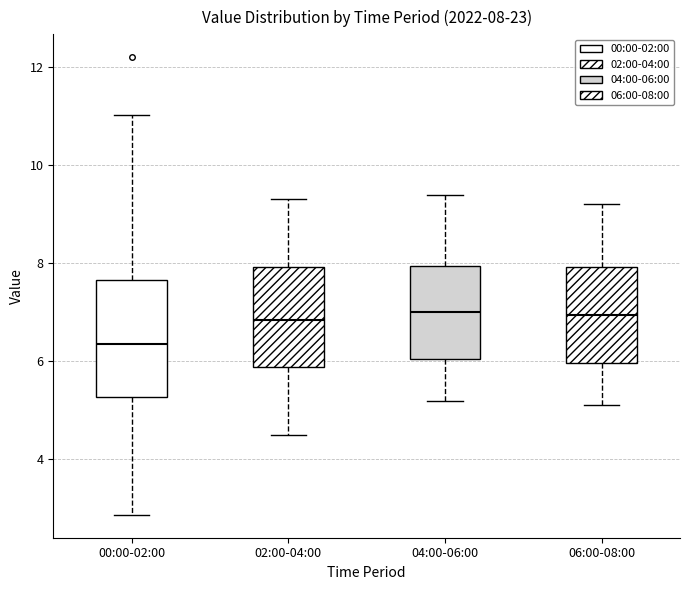

Which box has the lowest median line?

00:00-02:00